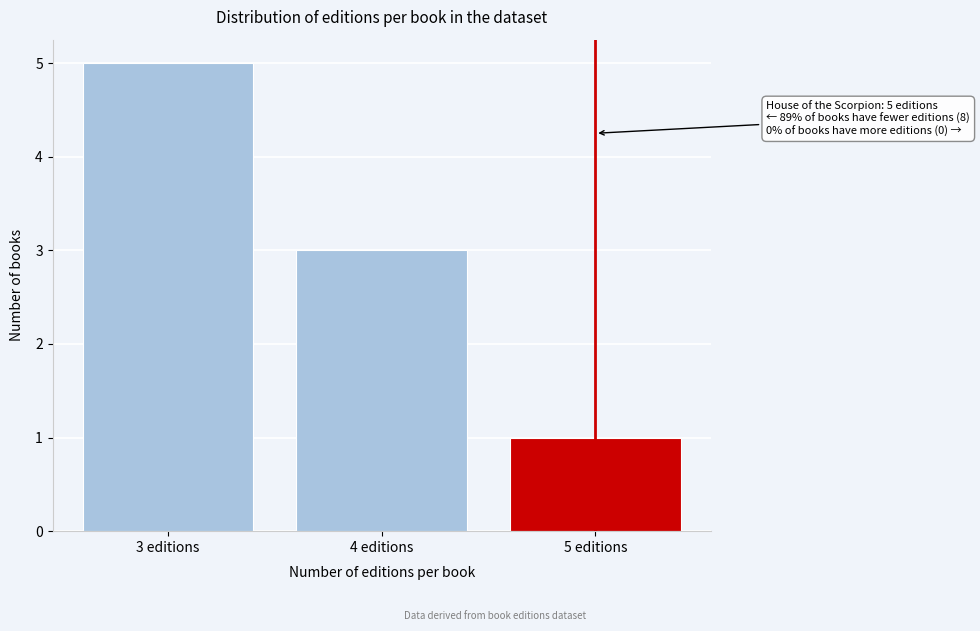

Reading left to right, list all the values displayed in this chart.

5	3	1